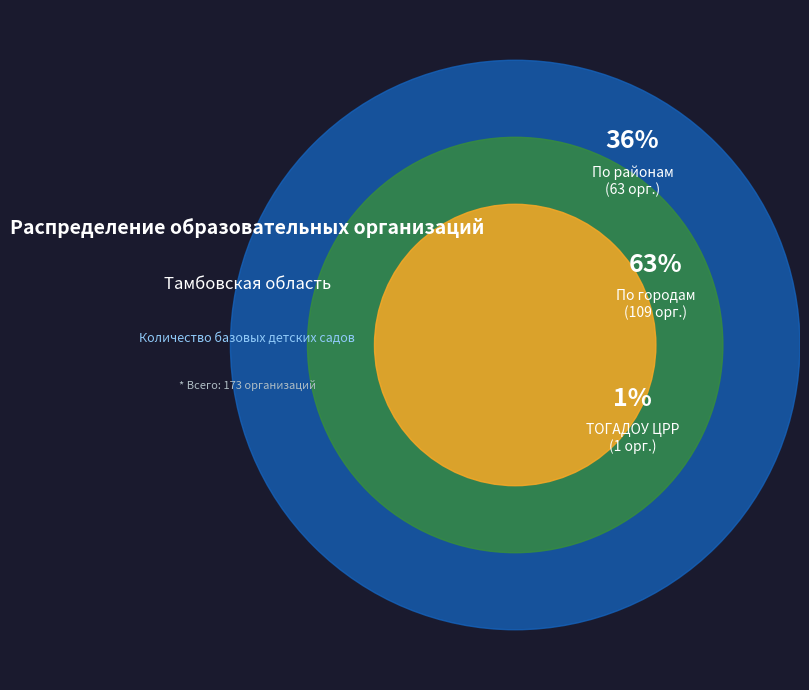

Which slice is the smallest?

ТОГАДОУ ЦРР